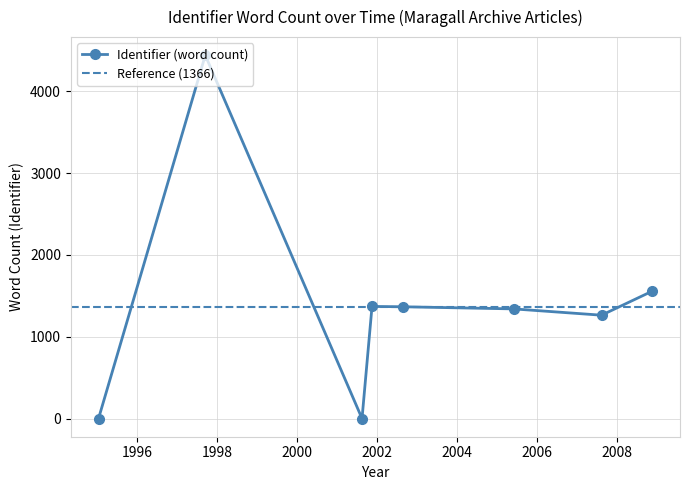

Which label corresponds to the smallest value in the chart?

1995-01-15